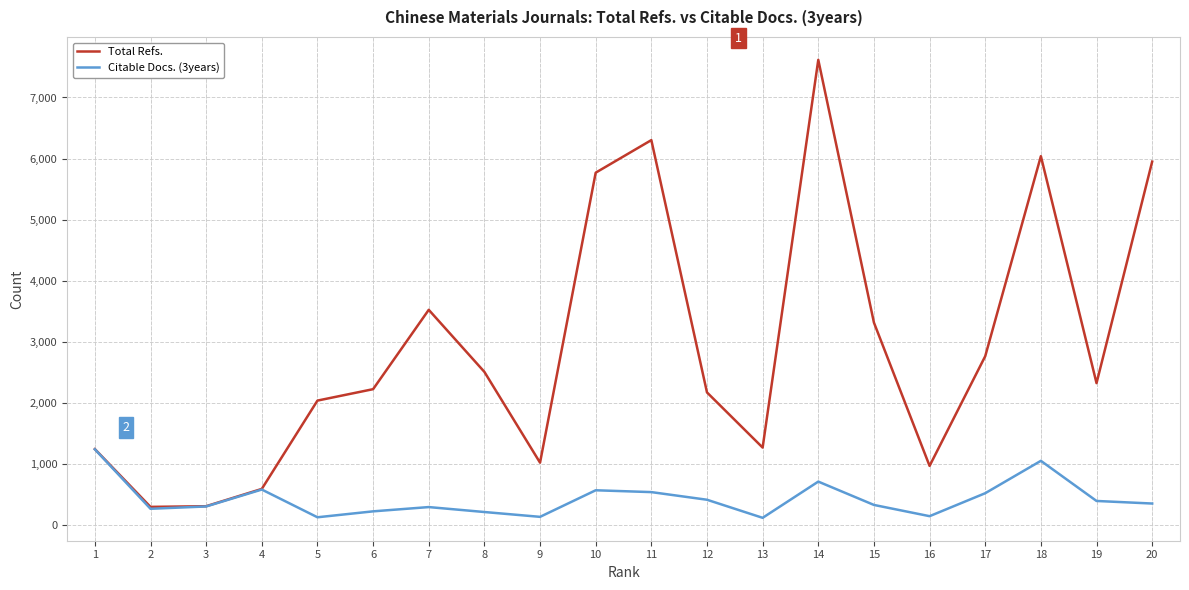

What is the spread (max minus min) of values at 7?

3229